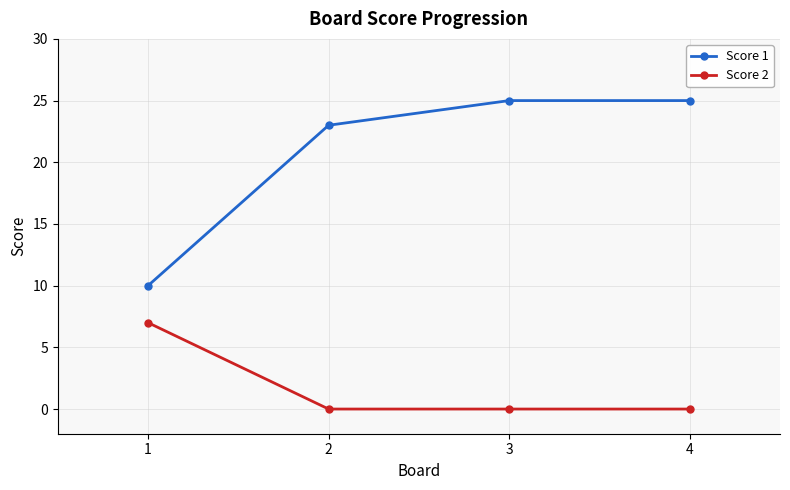

True or false: Score 1 has a value of 10 at 1.

True